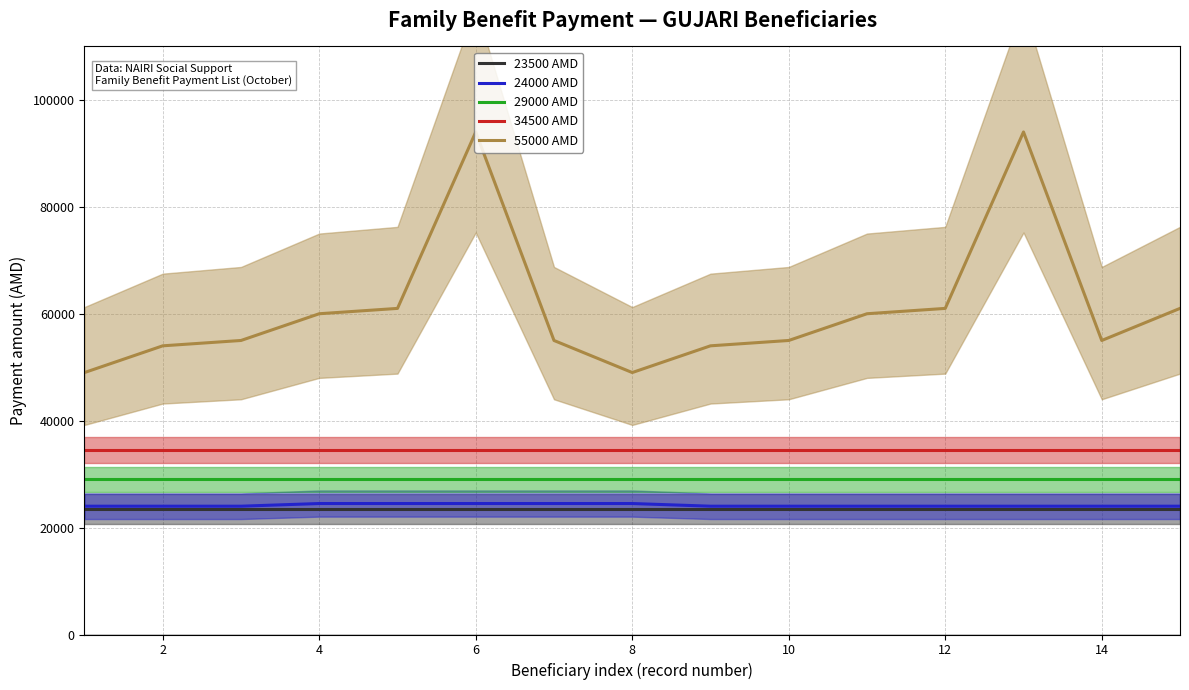

What is the label of the 2nd point from the left?

2